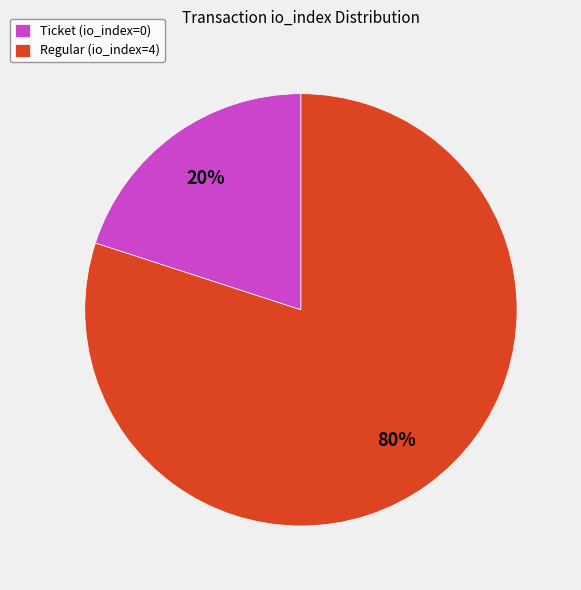

What is the majority slice?

Regular (io_index=4)